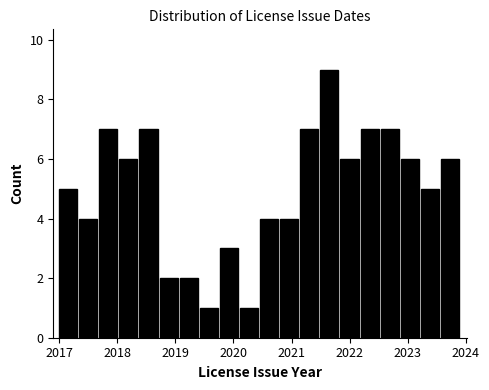

Read against the x-axis, roughly where is the centre of the tallest bar?

2021.7